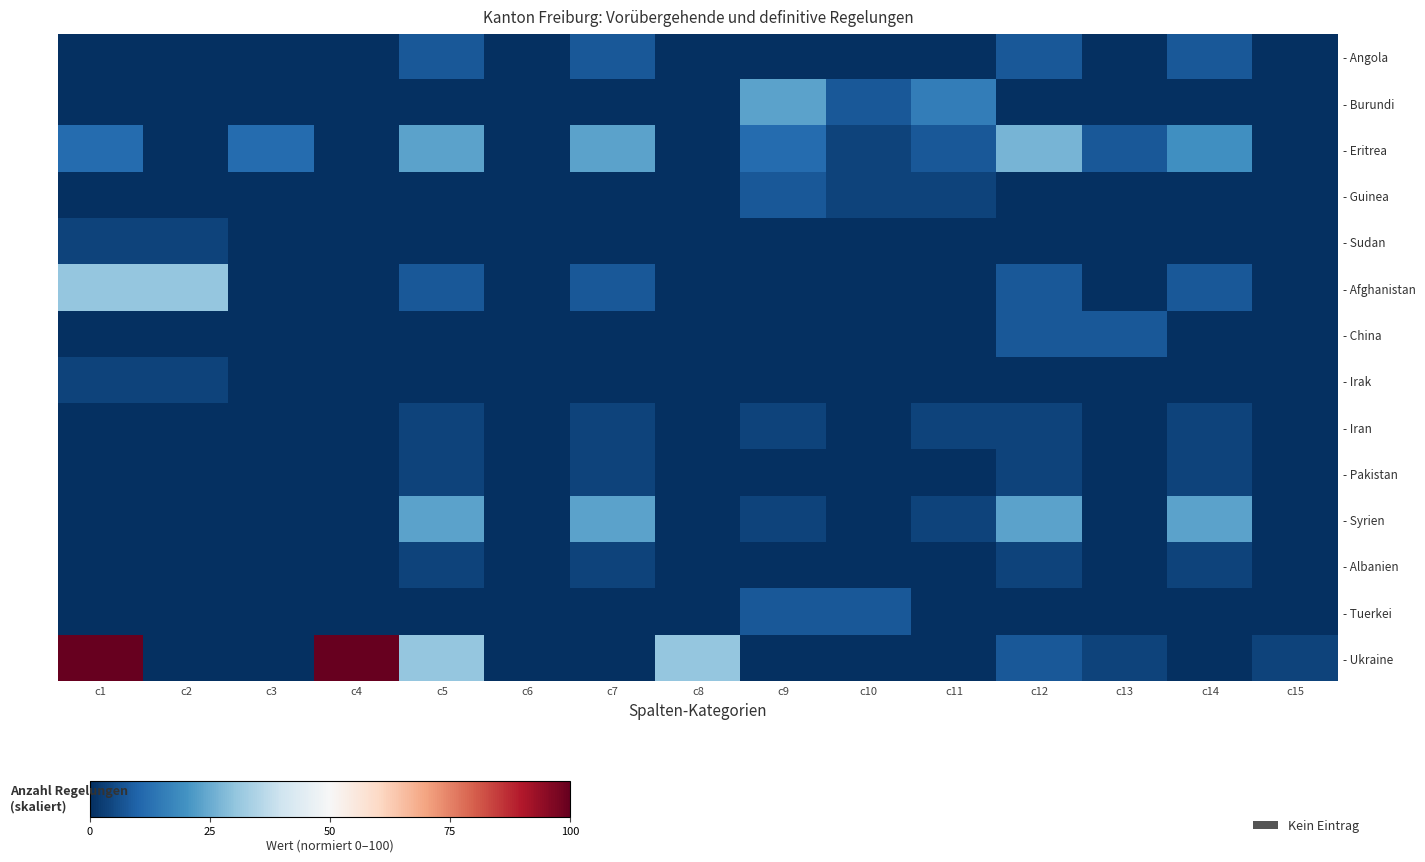

What is the sum of the - Afghanistan values at c4 and c7?

7.7